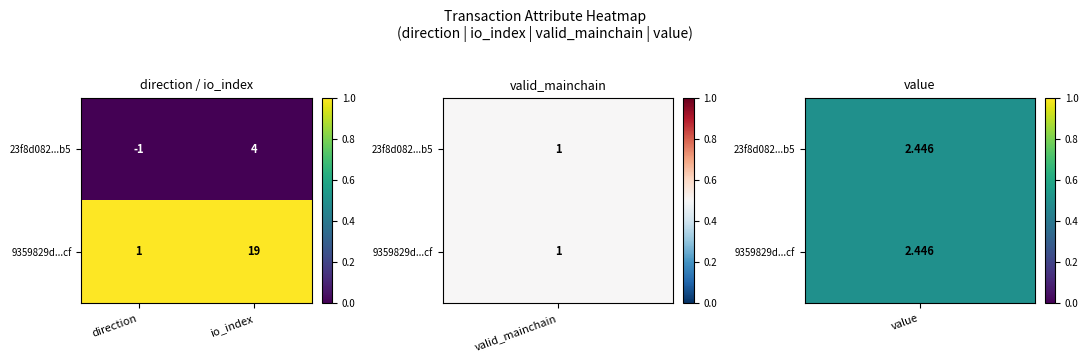

What is the maximum value shown in the chart?

19